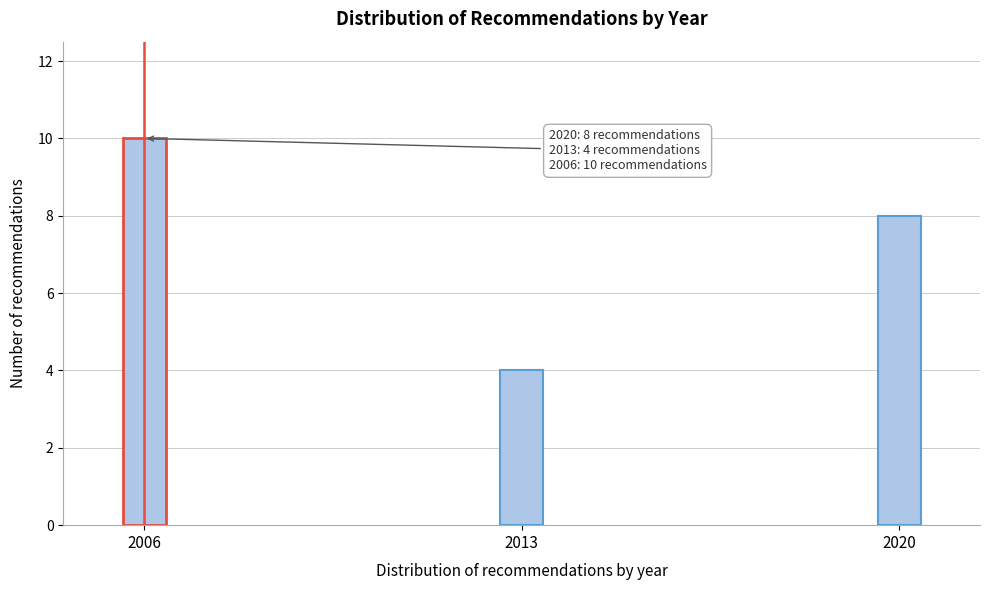

Reading left to right, what are all the values shown in this chart?

10	4	8